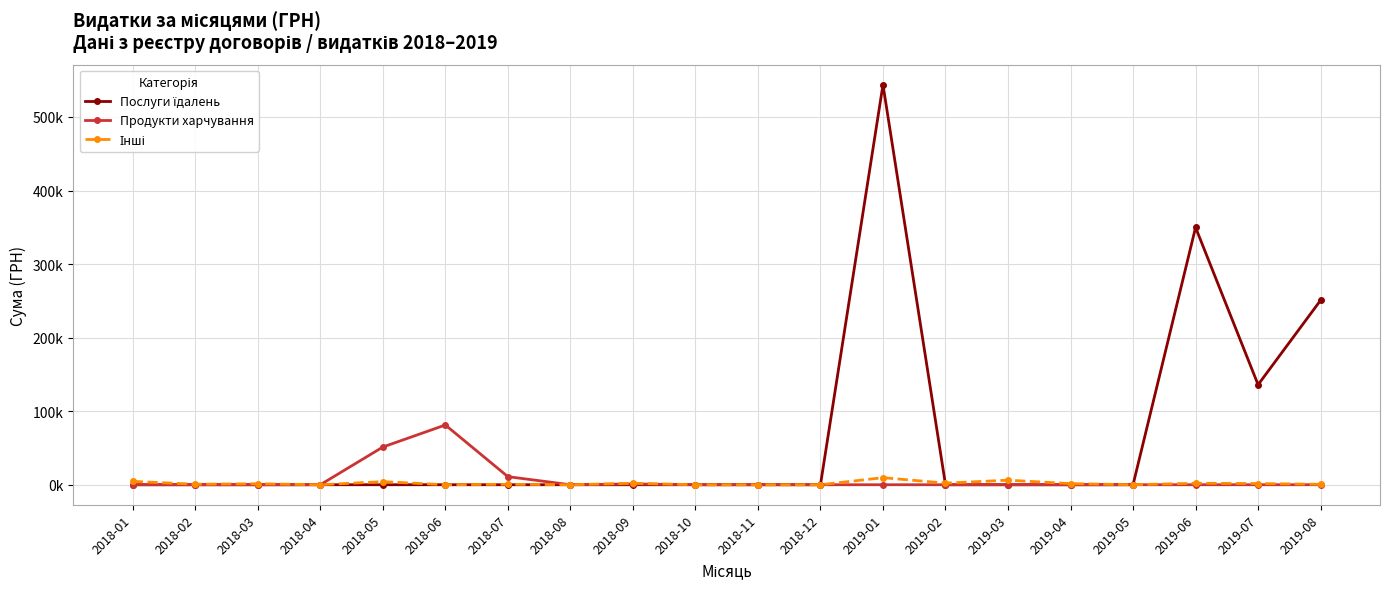

In Продукти харчування, how many points are higher than both neighbors (excluding endpoints)?

2